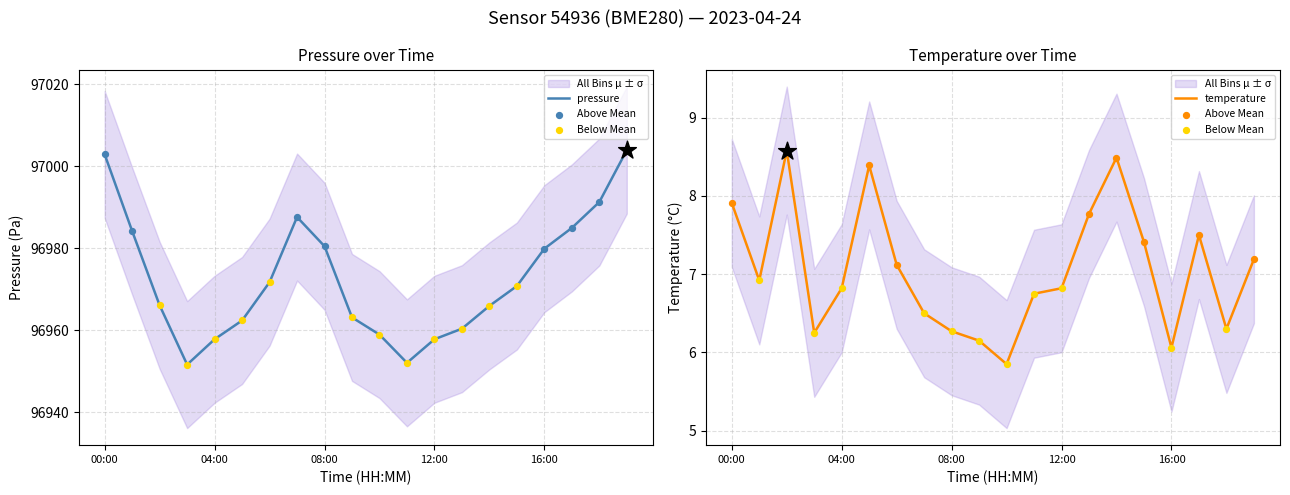

At which category is the sum across all series the highest?

19:00